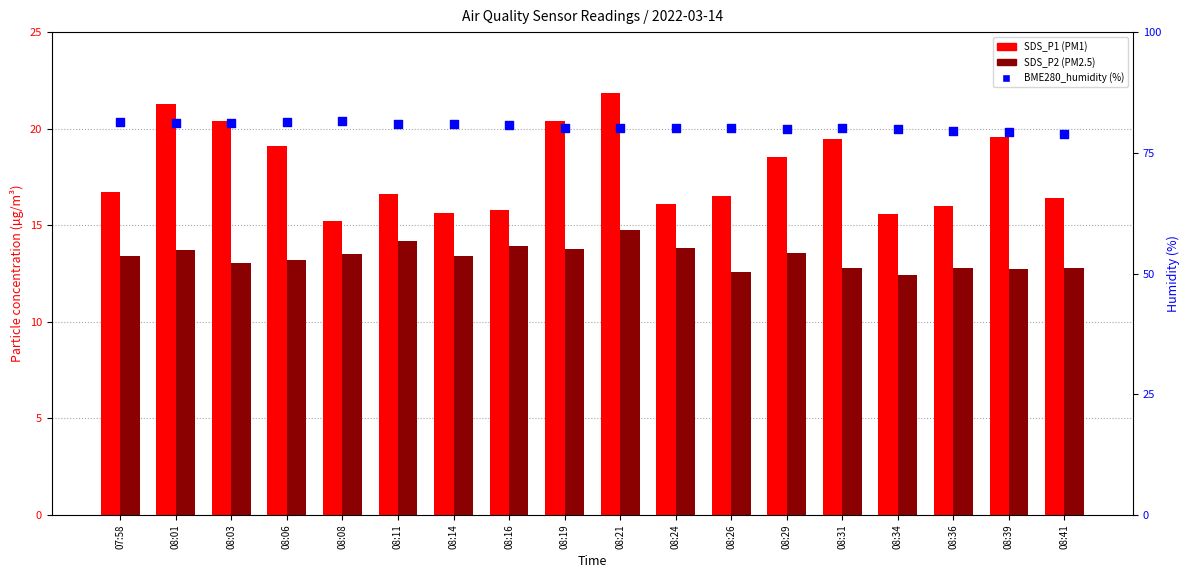

Which series has the largest Y range (max minus min)?

SDS_P1